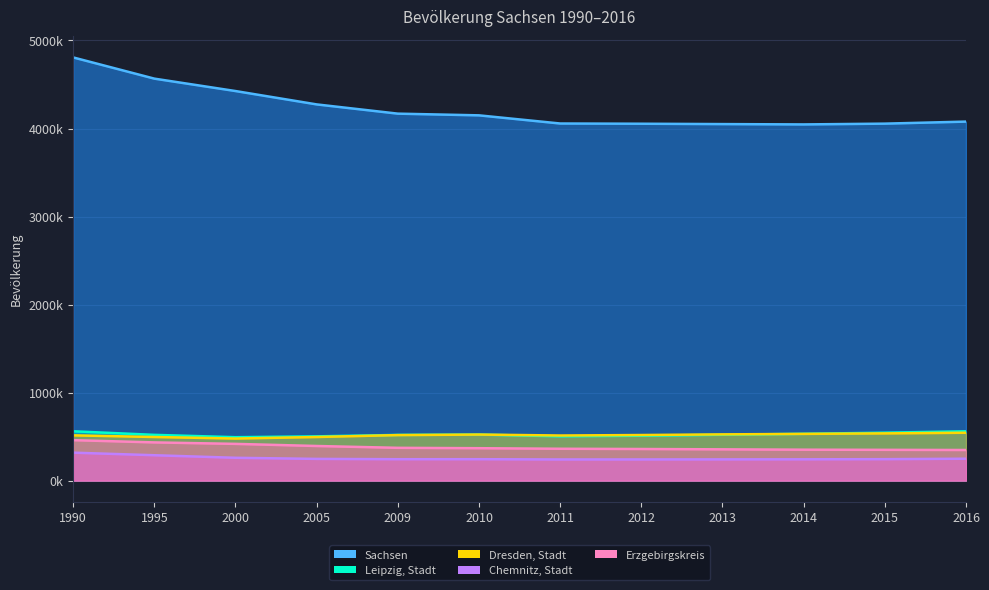

What is the maximum value for Chemnitz, Stadt?

317486